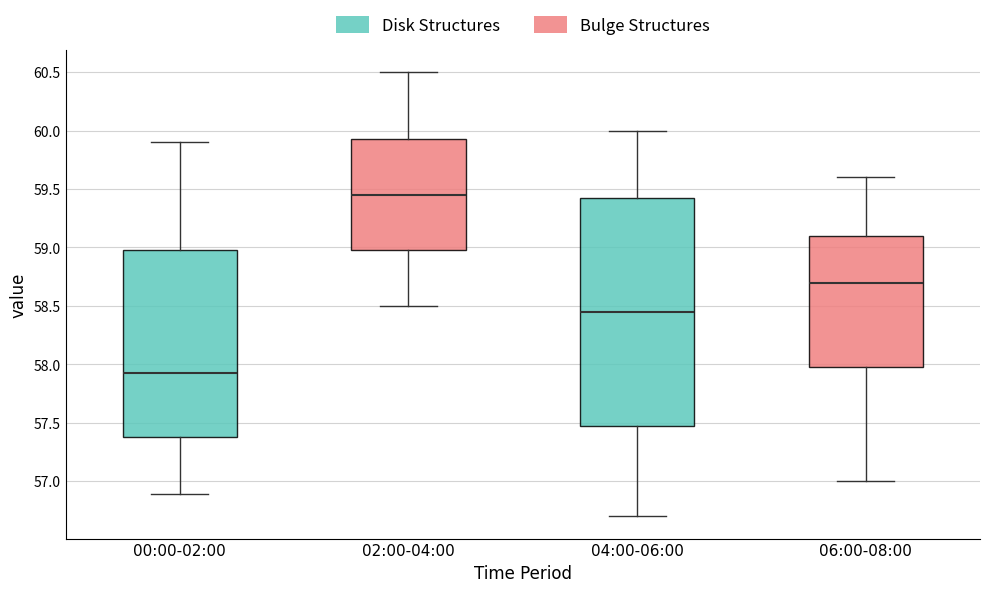

Which box has the highest median line?

02:00-04:00